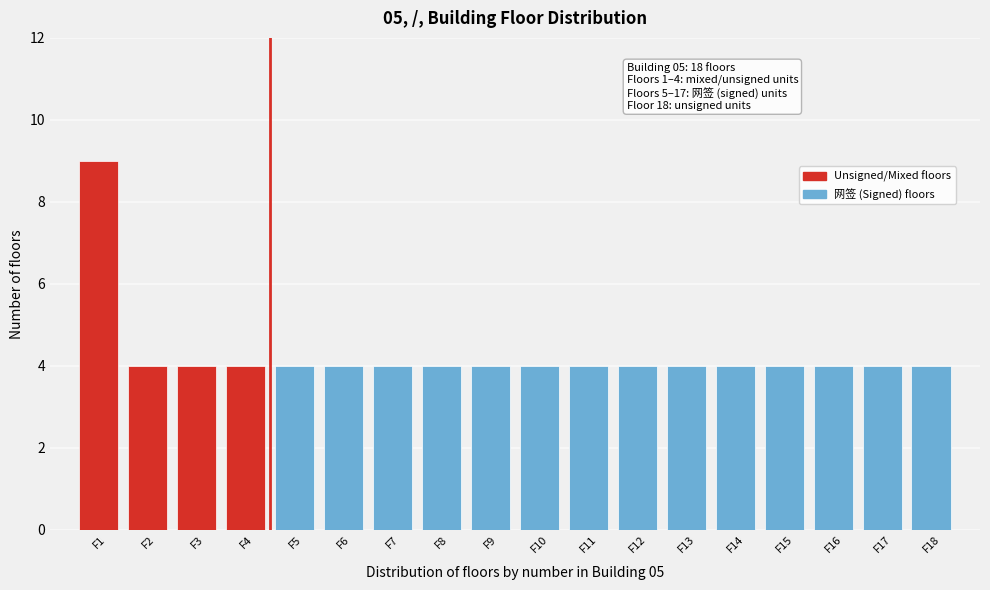

Reading left to right, what are all the values shown in this chart?

9	4	4	4	4	4	4	4	4	4	4	4	4	4	4	4	4	4